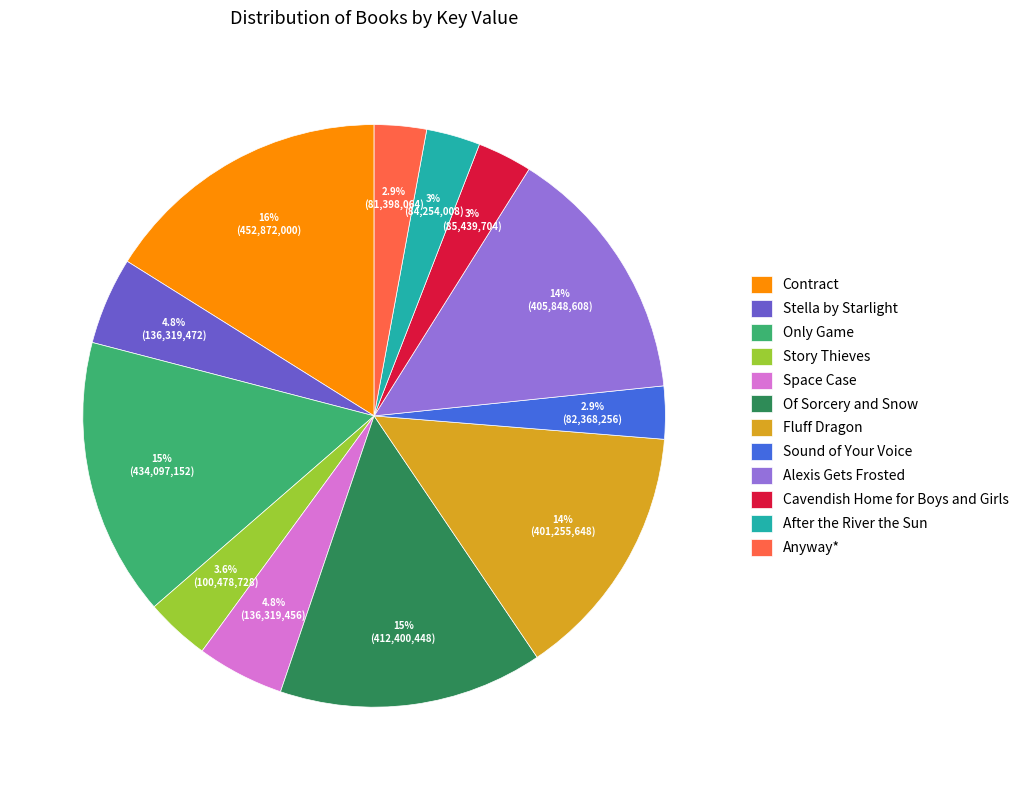

What percentage is the Cavendish Home for Boys and Girls slice, to the nearest percent?

3%